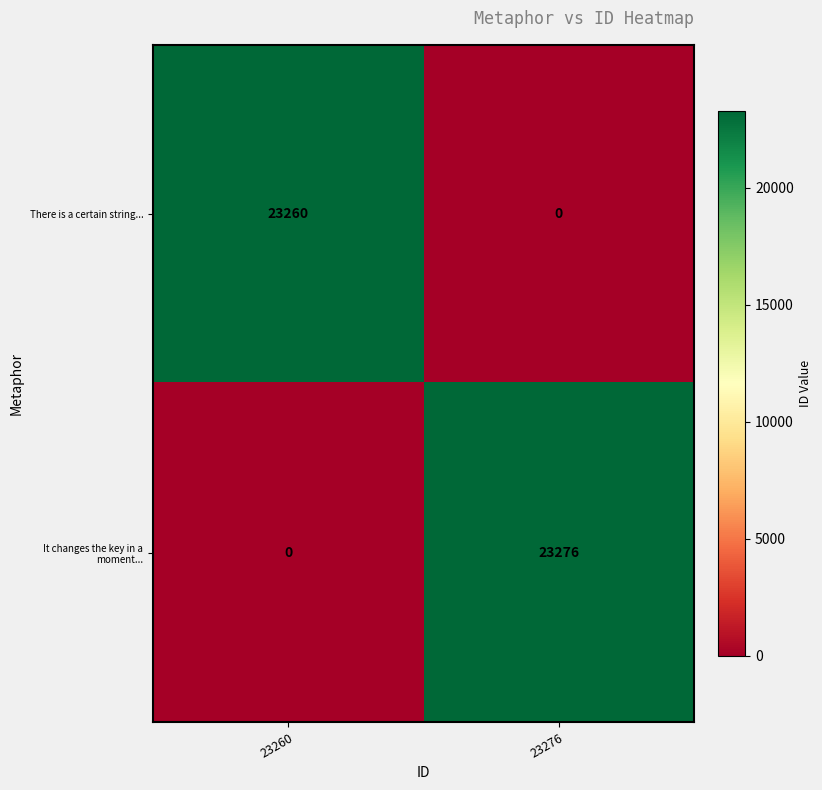

What is the sum of all It changes the key in a moment... values?

23276